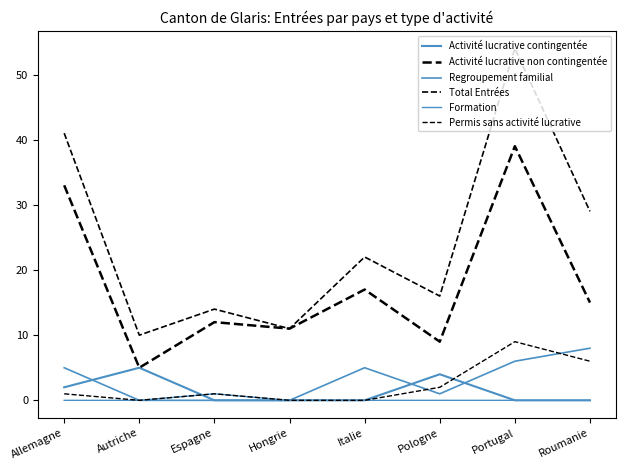

How many Activité lucrative contingentée values are between 0 and 4?

7